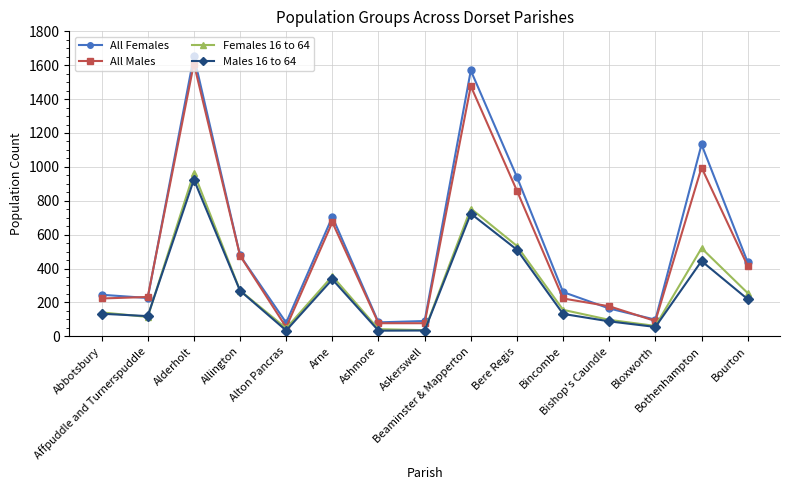

How many lines are shown in the chart?

4